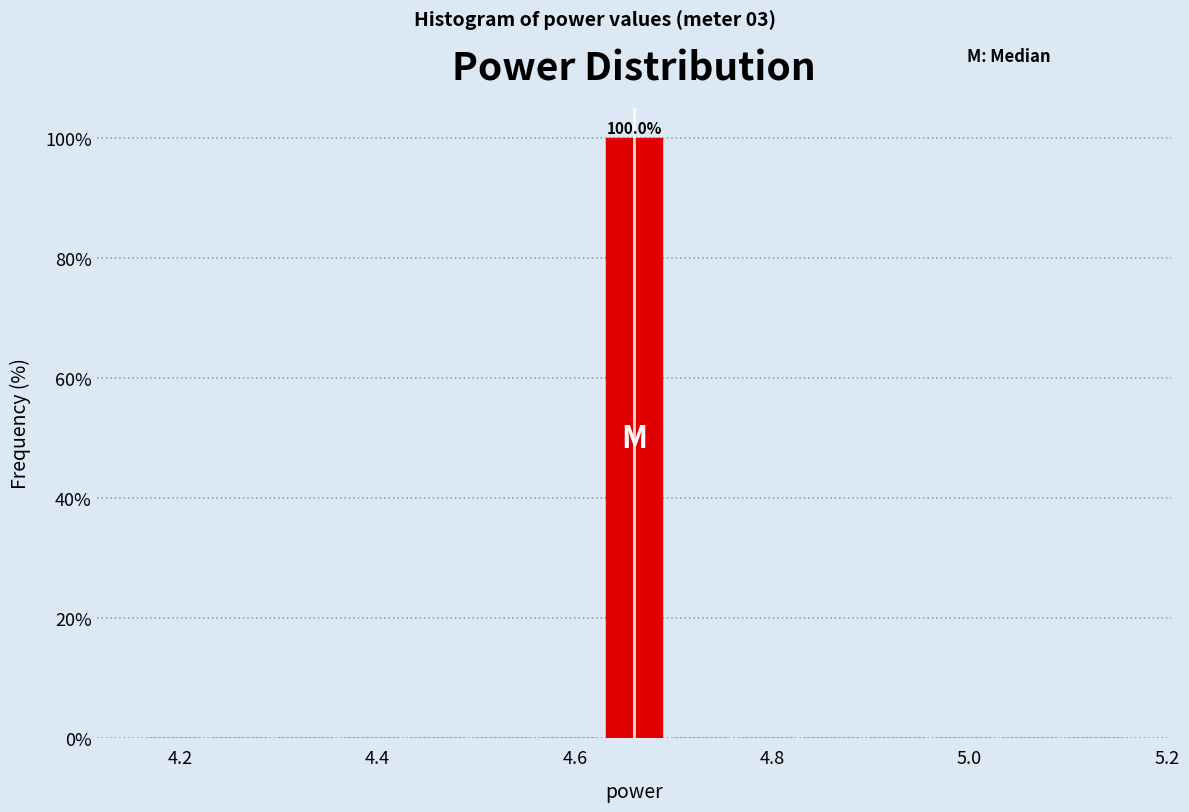

Read against the x-axis, roughly where is the centre of the tallest bar?

4.66